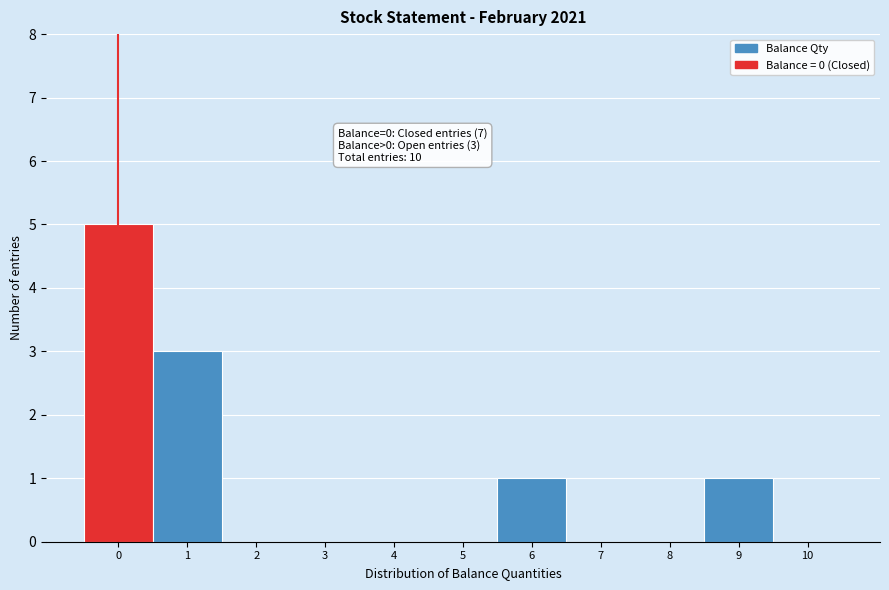

Over which range of the x-axis is the bar tallest?

-0.5 to 0.5